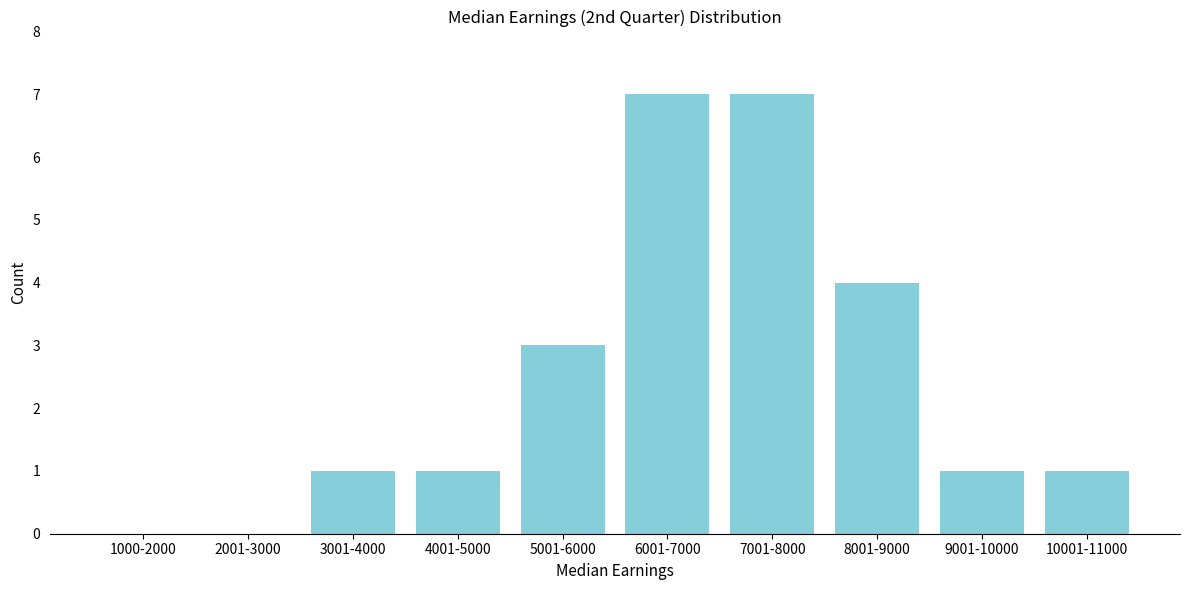

Reading left to right, list all the values displayed in this chart.

1000-2000=0	2001-3000=0	3001-4000=1	4001-5000=1	5001-6000=3	6001-7000=7	7001-8000=7	8001-9000=4	9001-10000=1	10001-11000=1